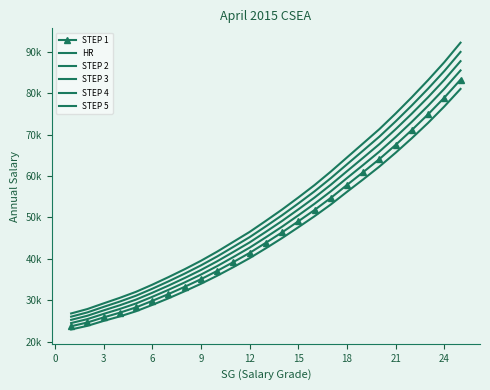

At how many categories does at least one series exceed 85964?

2